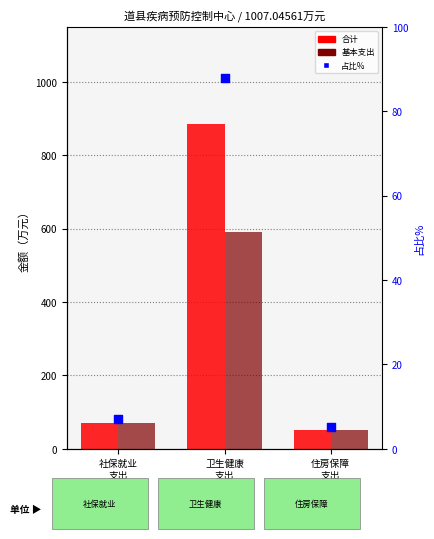

Which series has the largest Y range (max minus min)?

合计